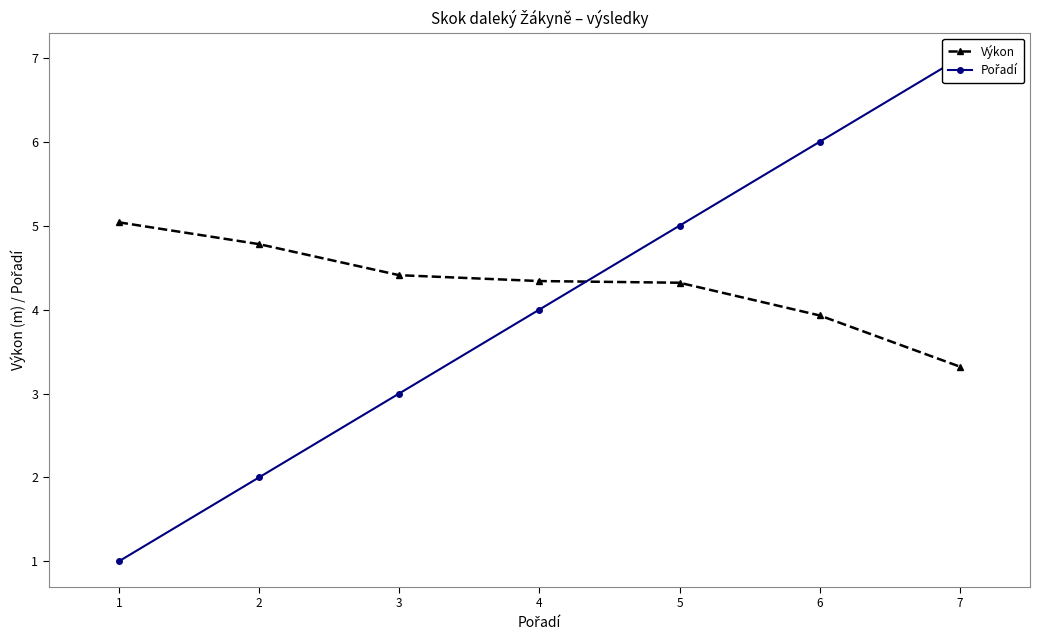

Where is Pořadí nearest to the value 4?

4